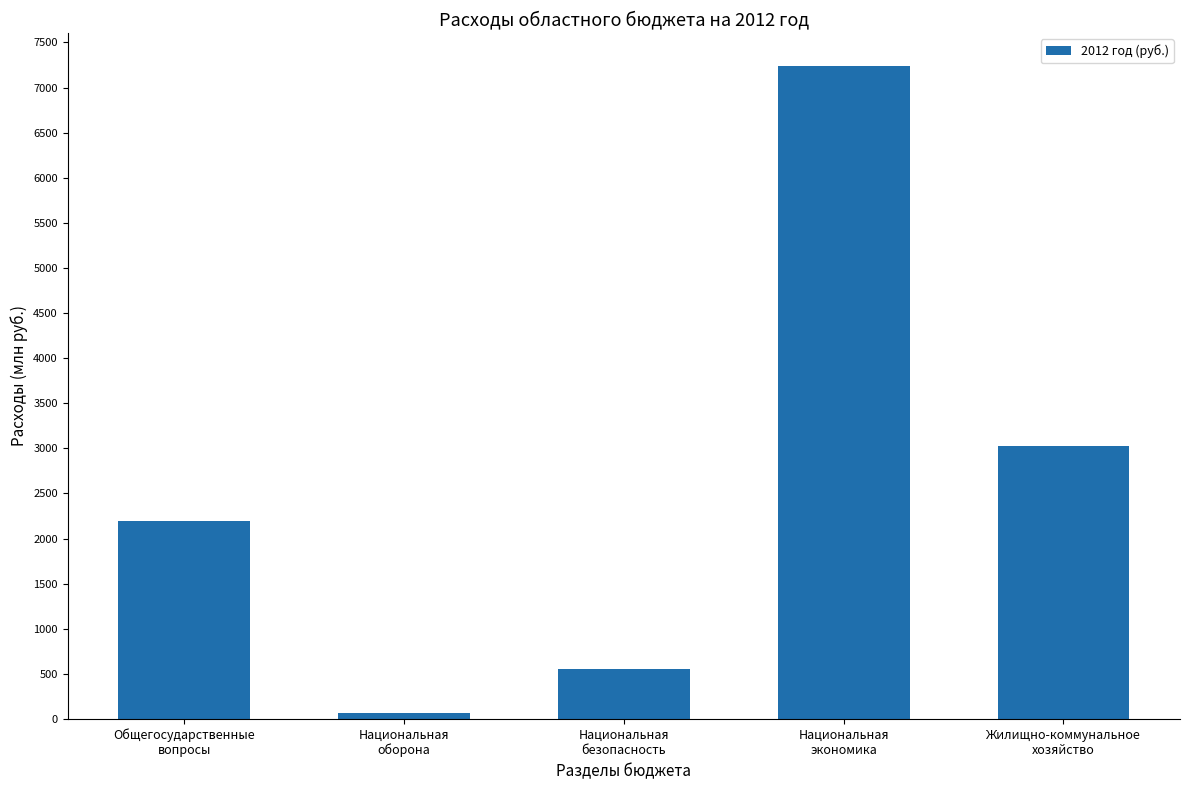

List the labels in order of value, smallest first.

Национальная
оборона, Национальная
безопасность, Общегосударственные
вопросы, Жилищно-коммунальное
хозяйство, Национальная
экономика